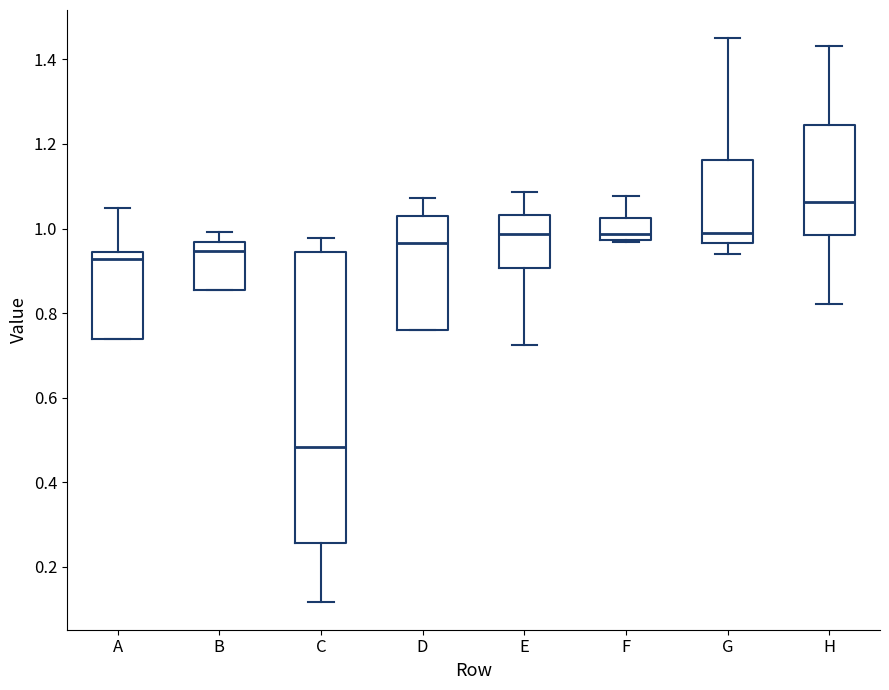

Which box is the tallest, from its lower edge to its upper edge?

C